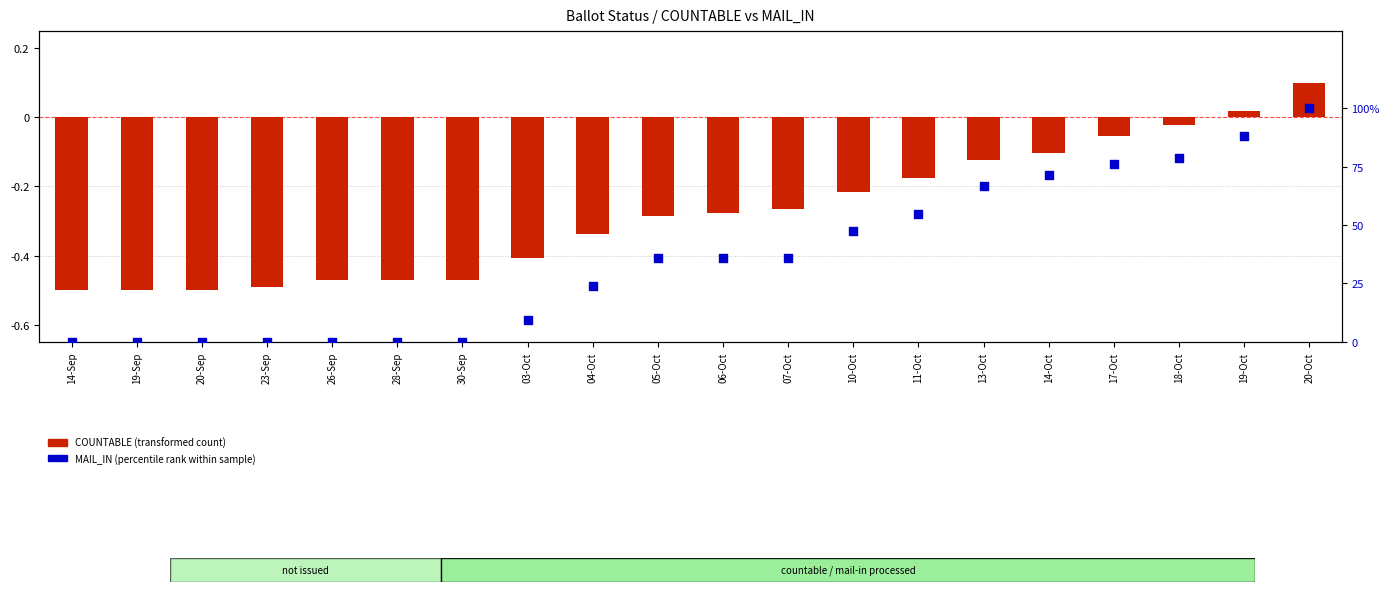

Which has a higher value, 11-Oct or 28-Sep?

11-Oct